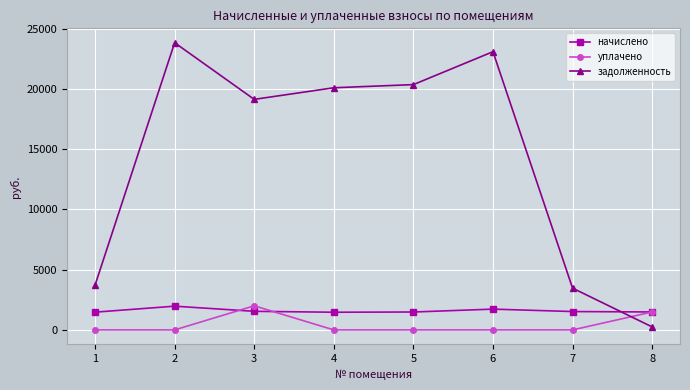

Which series ends up on top after the final intersection of задолженность and начислено?

начислено